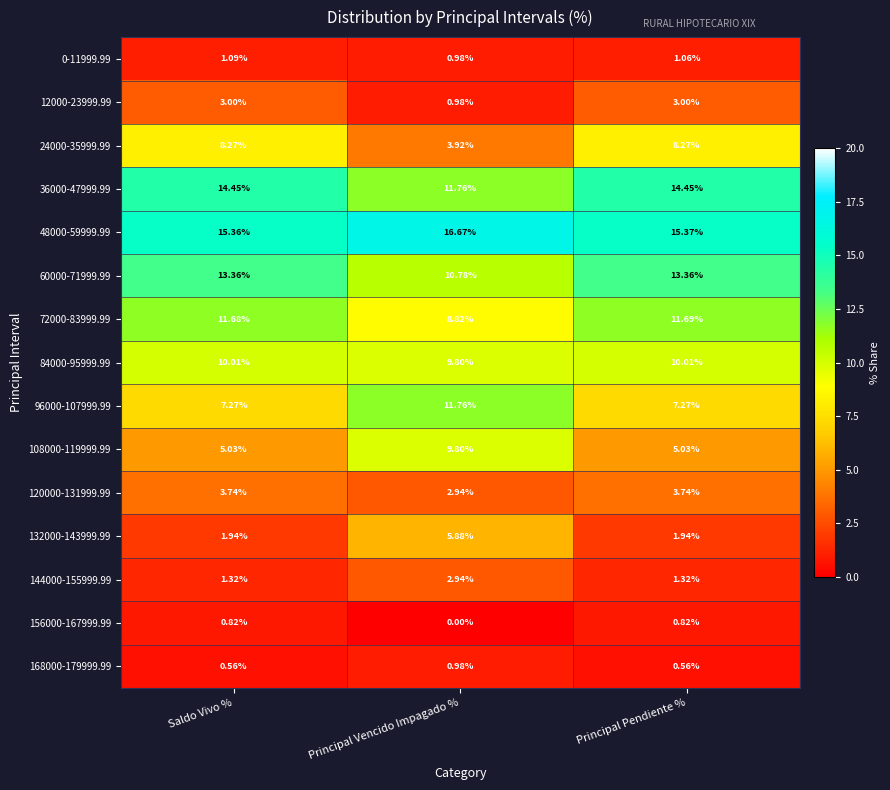

Count the number of data series in this chart.

15